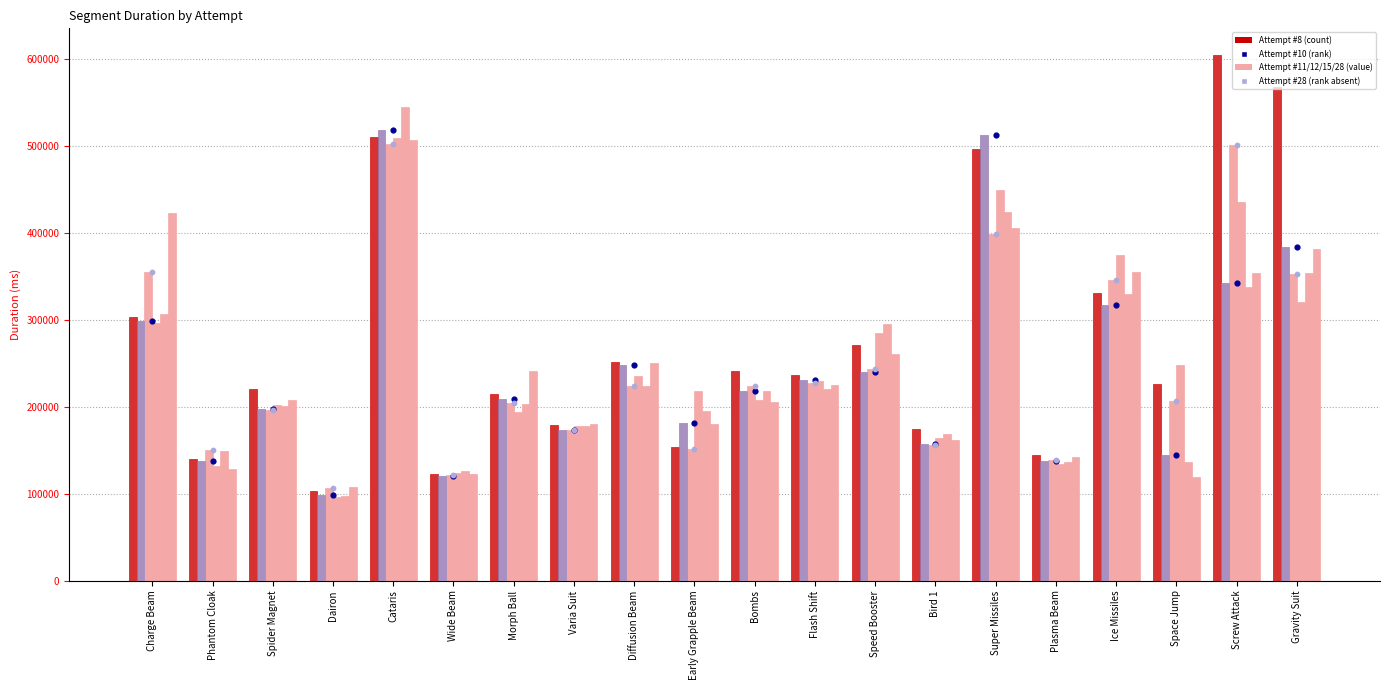

At how many categories does at least one series exceed 286679?

7